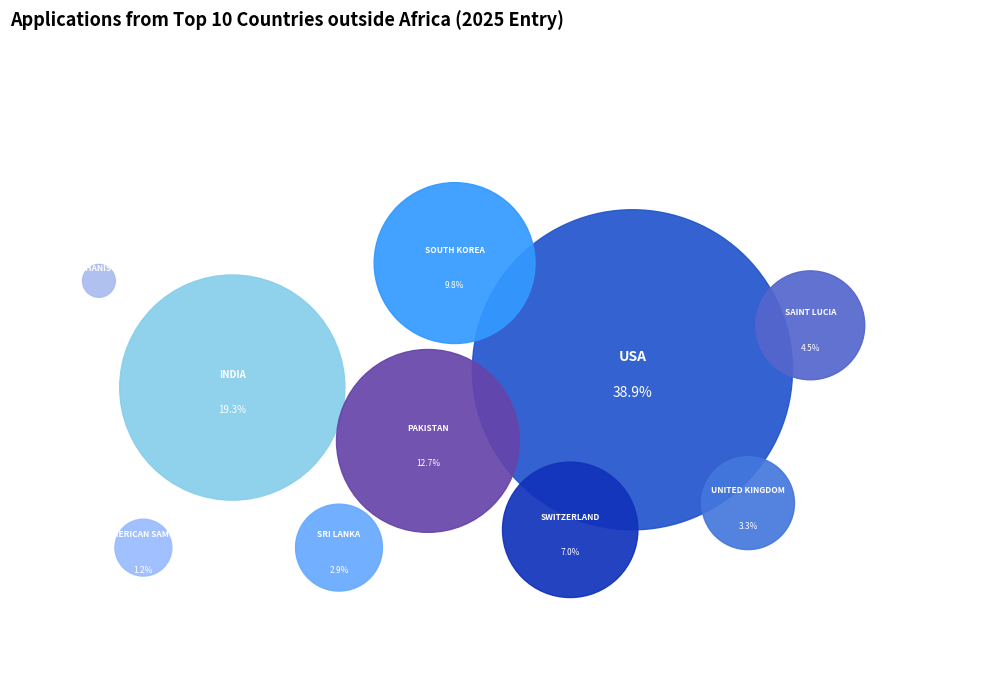

How many segments does this pie chart have?

10